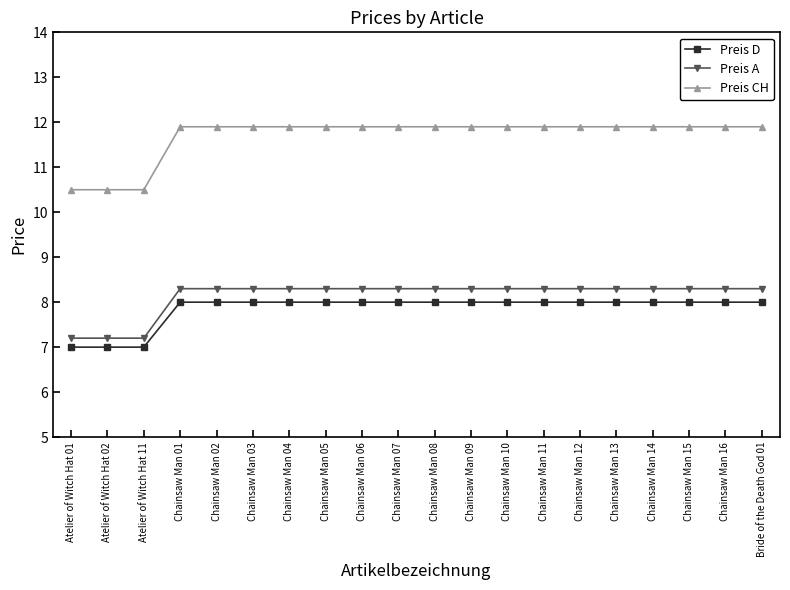

How many Preis A values are between 8 and 9?

17